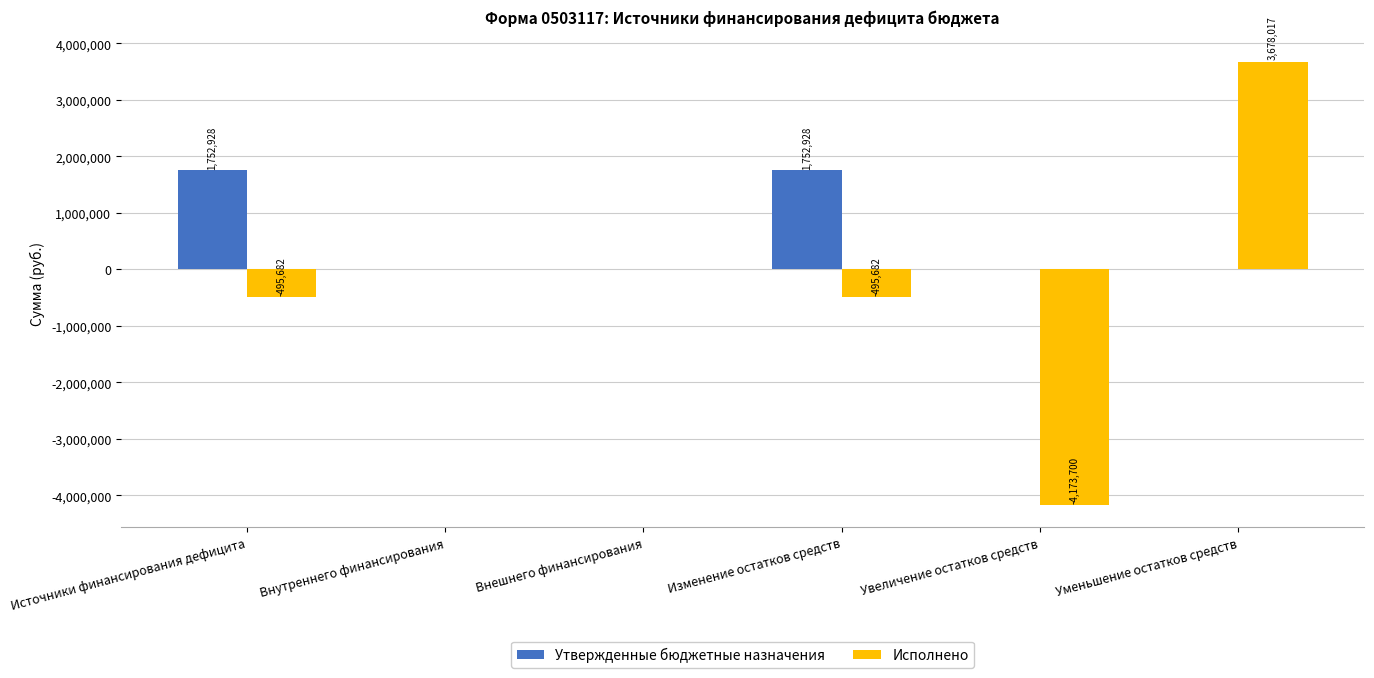

What are all the series names shown in the legend?

Утвержденные бюджетные назначения, Исполнено